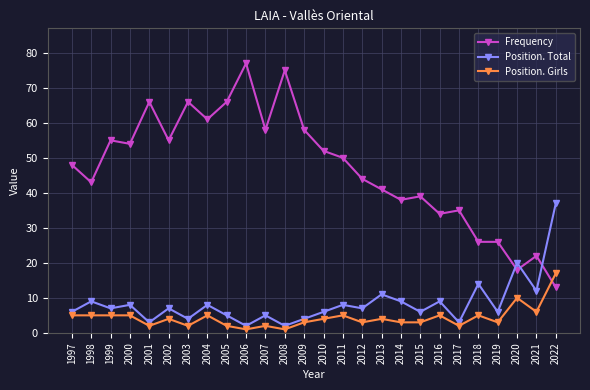

What is the maximum value shown in the chart?

77